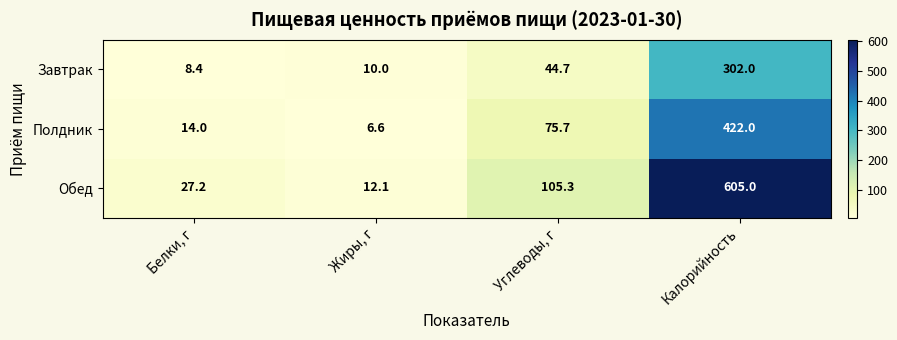

How many series are shown in this chart?

3